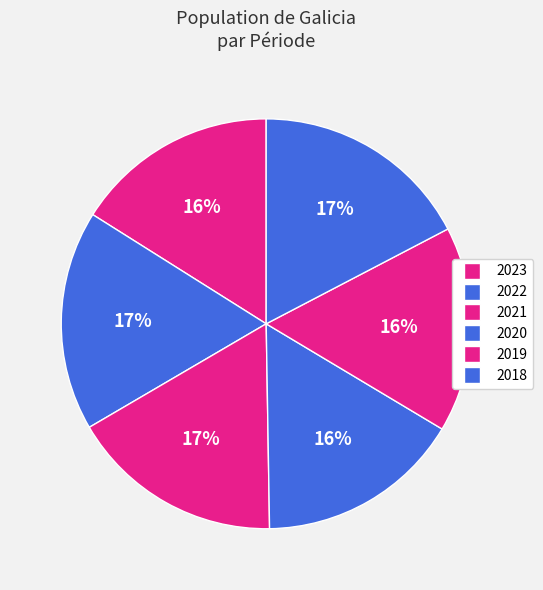

Does any single category account for the majority?

No